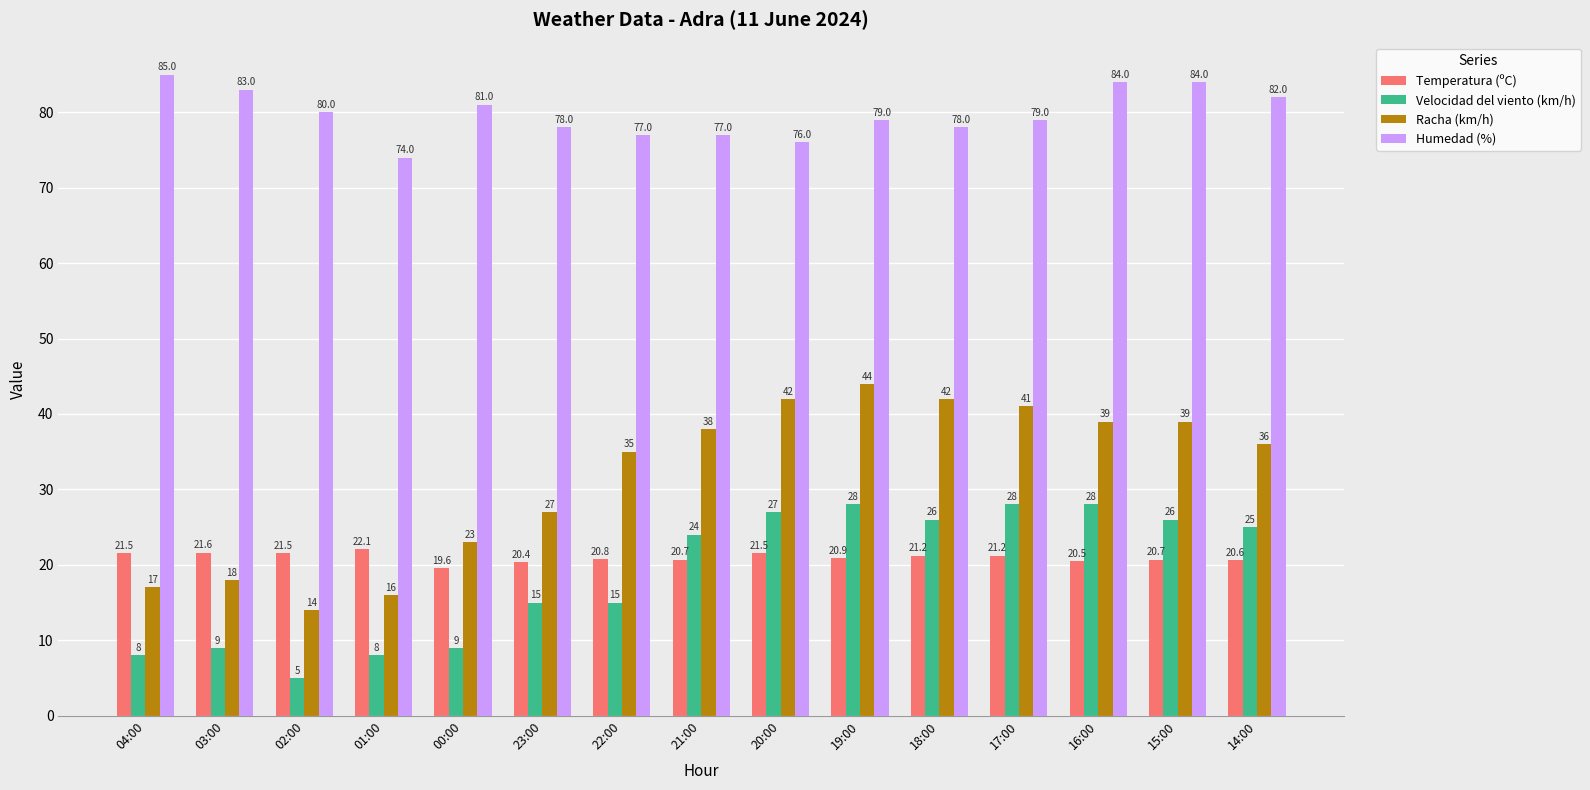

How many distinct data groups are displayed?

4